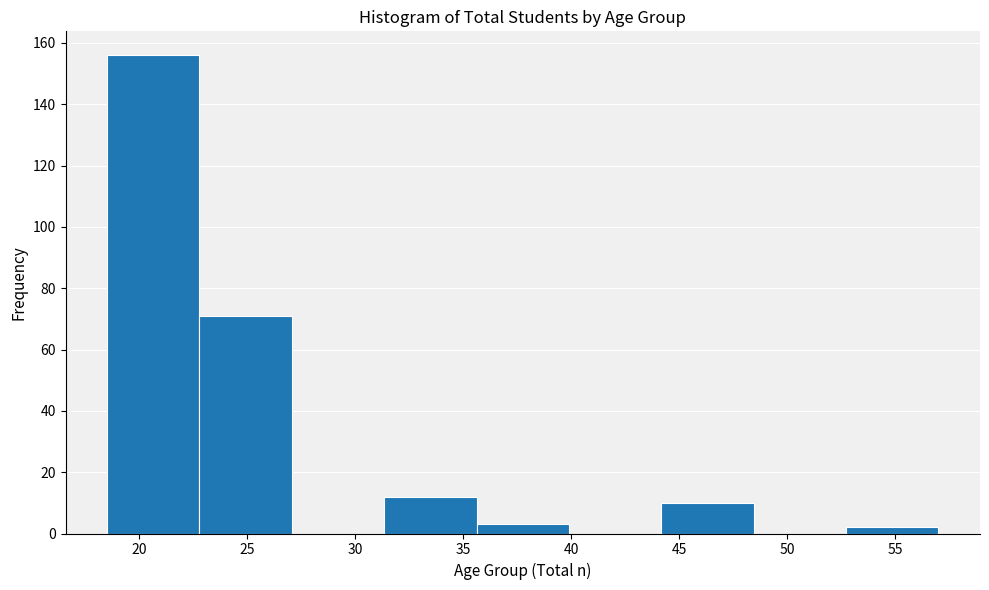

Reading left to right, list every bar in this chart as the range it spans on the x-axis followed by its height. Neither the bar edges nor the heights are printed on the chart, so give them approximately, as read against the axes.

18.5 to 23.0: 156
23.0 to 27.0: 72
27.0 to 31.5: 0
31.5 to 35.5: 12
35.5 to 40.0: 4
40.0 to 44.0: 0
44.0 to 48.5: 10
48.5 to 52.5: 0
52.5 to 57.0: 2